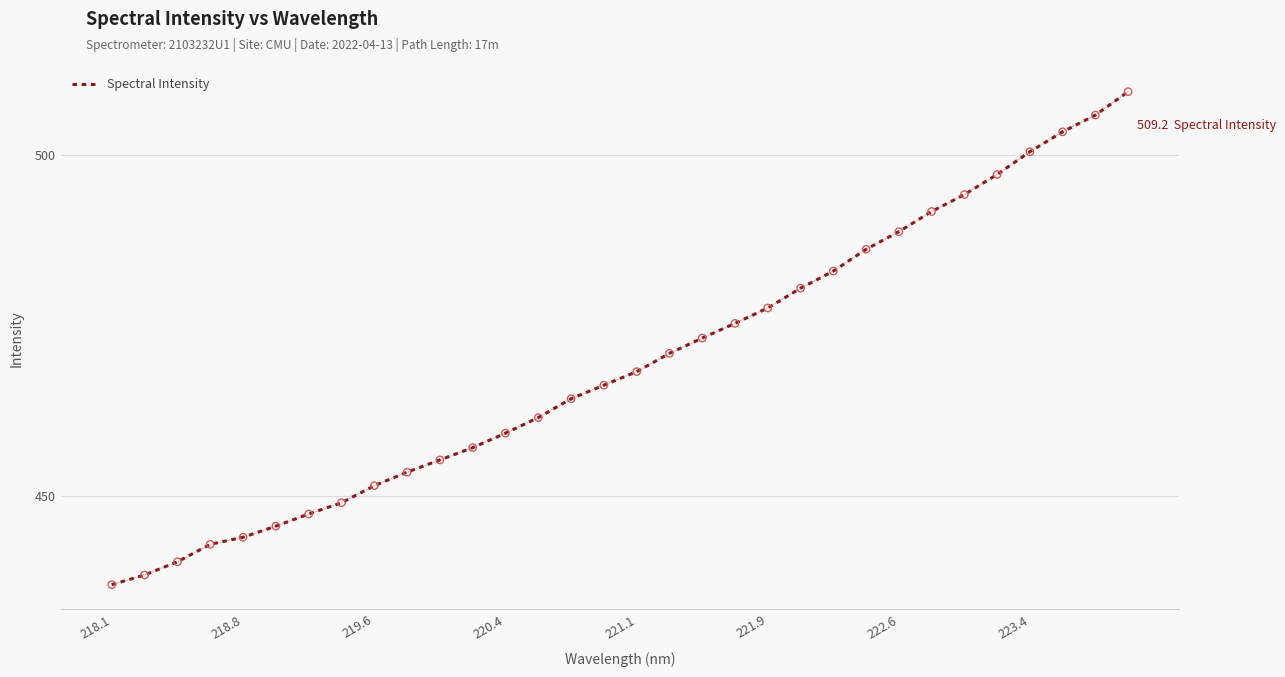

What is the greatest value displayed?

509.2